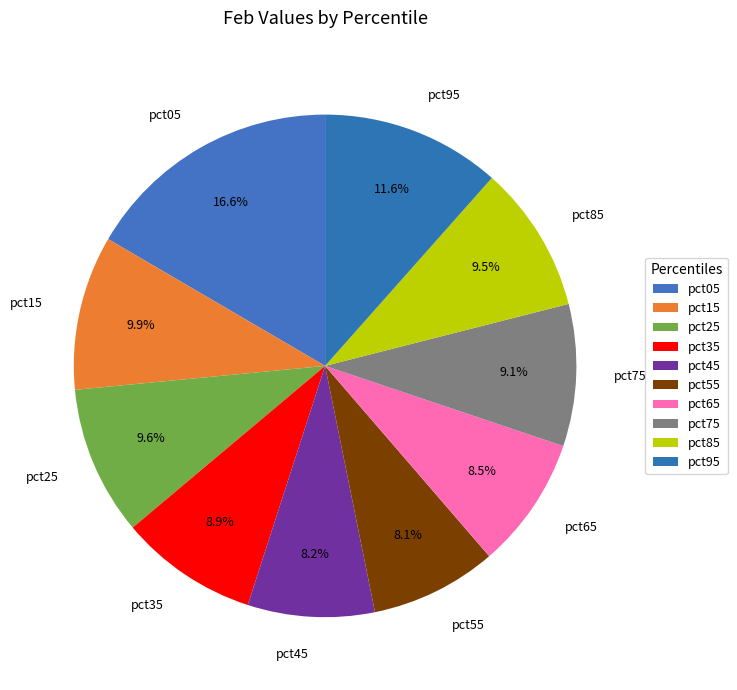

What is the ratio of the value at pct25 to the value at pct95?

0.8